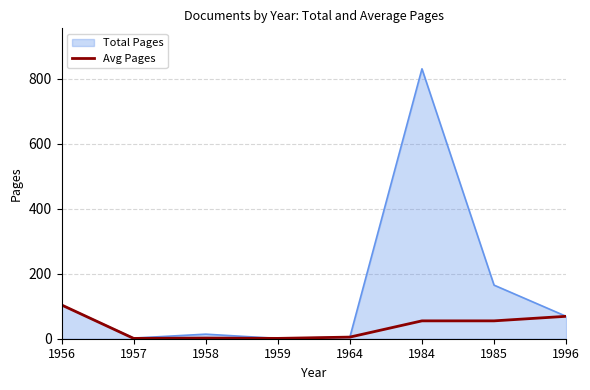

Does the chart have visible grid lines?

Yes